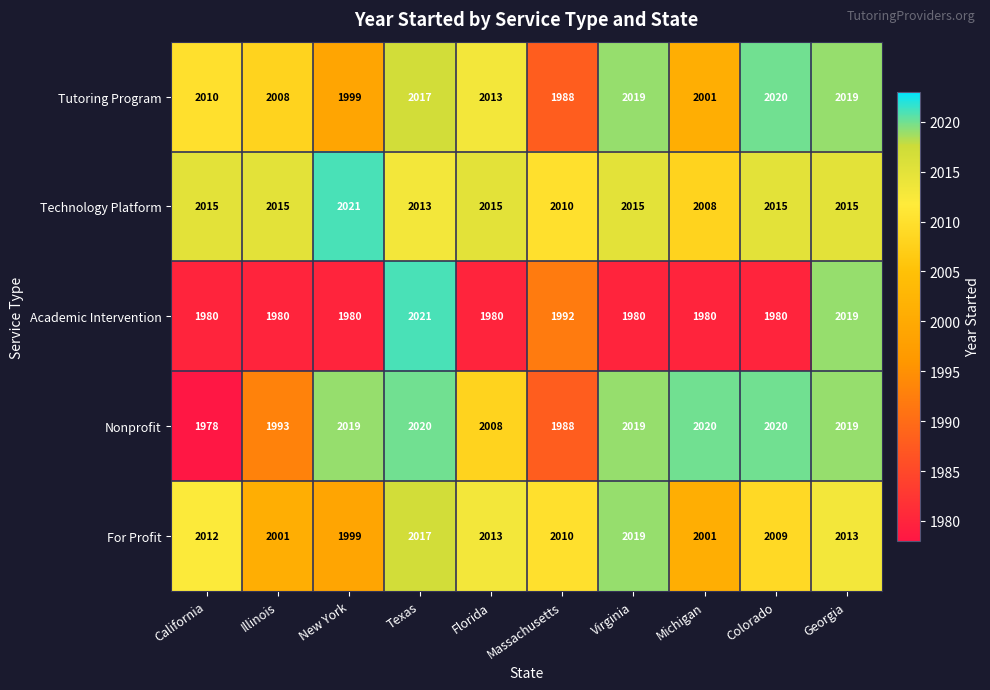

What is the average value of the Tutoring Program series?

2009